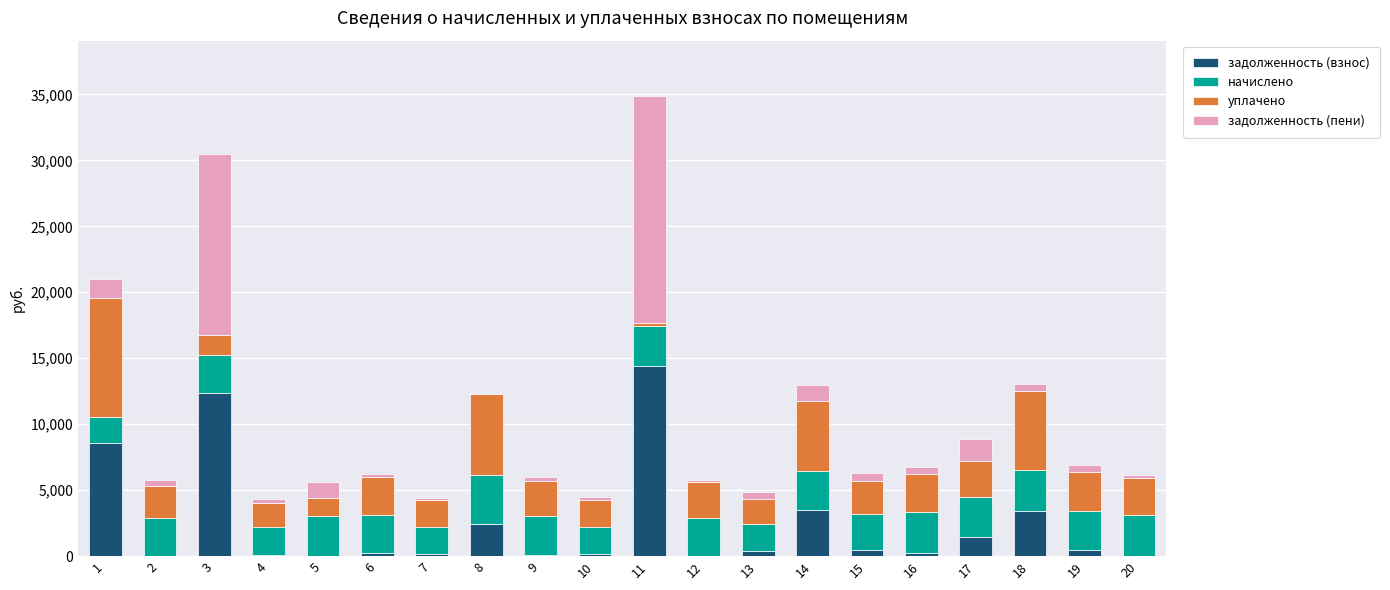

At which category is the sum across all series the highest?

11